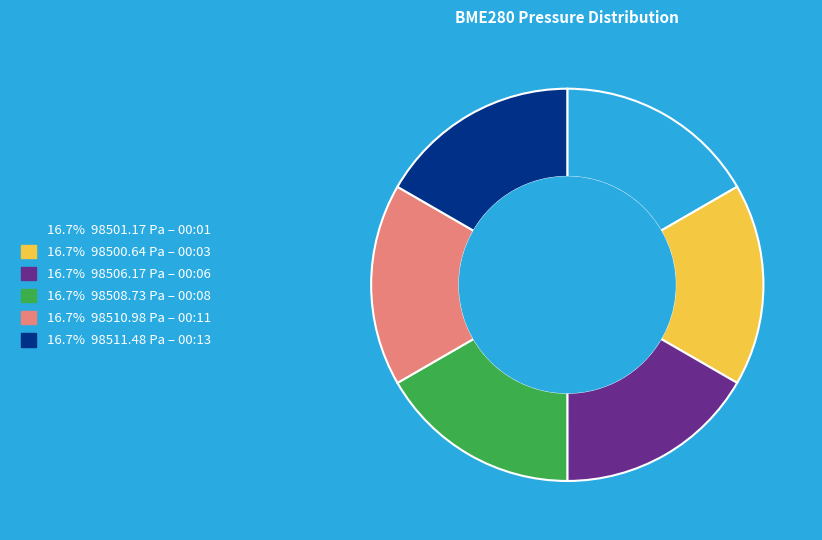

Is there a majority slice in this chart?

No